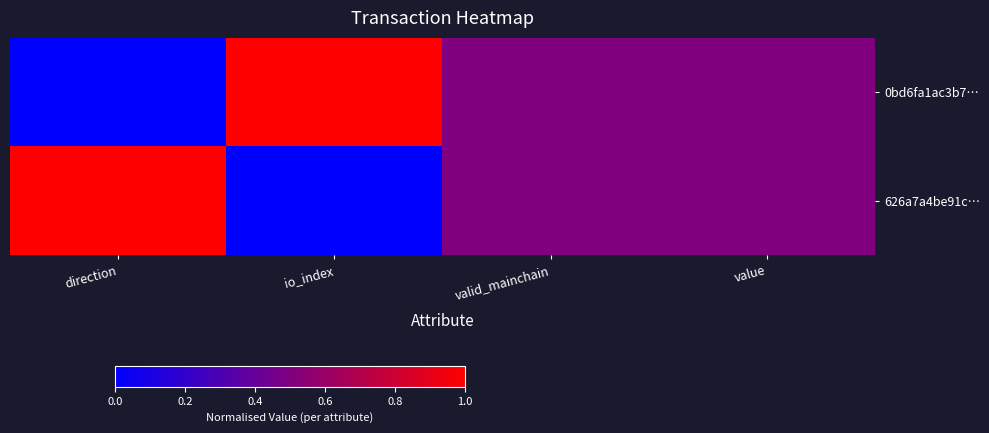

Rank the series by their maximum value, from highest to lowest.

0bd6fa1ac3b7…, 626a7a4be91c…